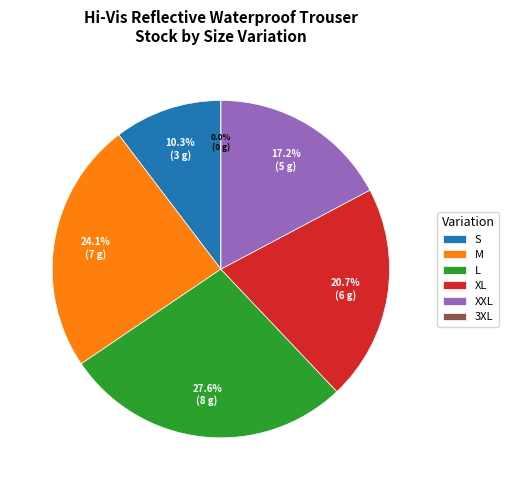

To the nearest percent, what is the average slice percentage?

17%